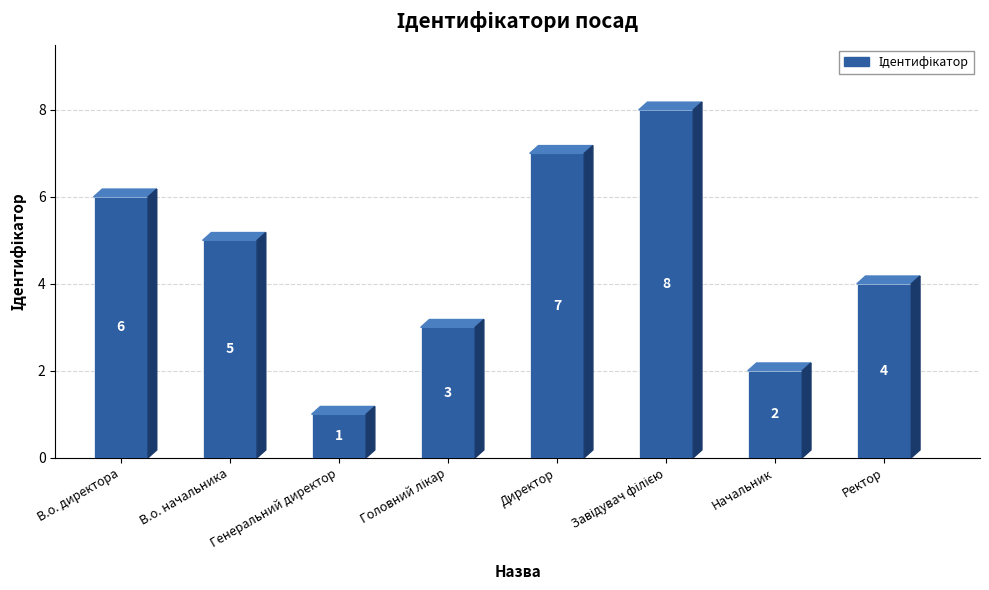

Reading left to right, list all the values displayed in this chart.

6	5	1	3	7	8	2	4